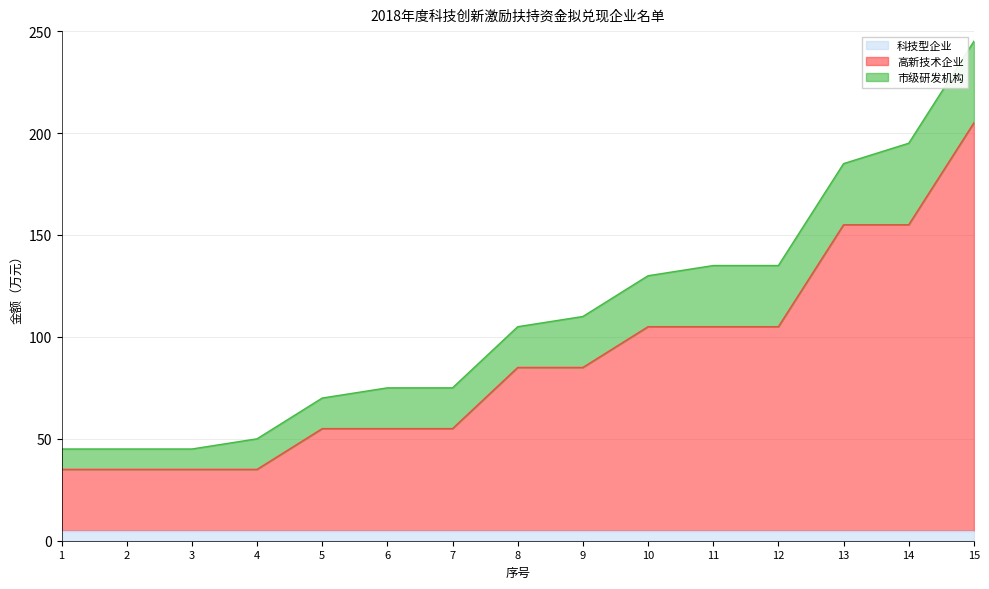

Rank the categories by 科技型企业 value from lowest to highest.

1, 2, 3, 4, 5, 6, 7, 8, 9, 10, 11, 12, 13, 14, 15